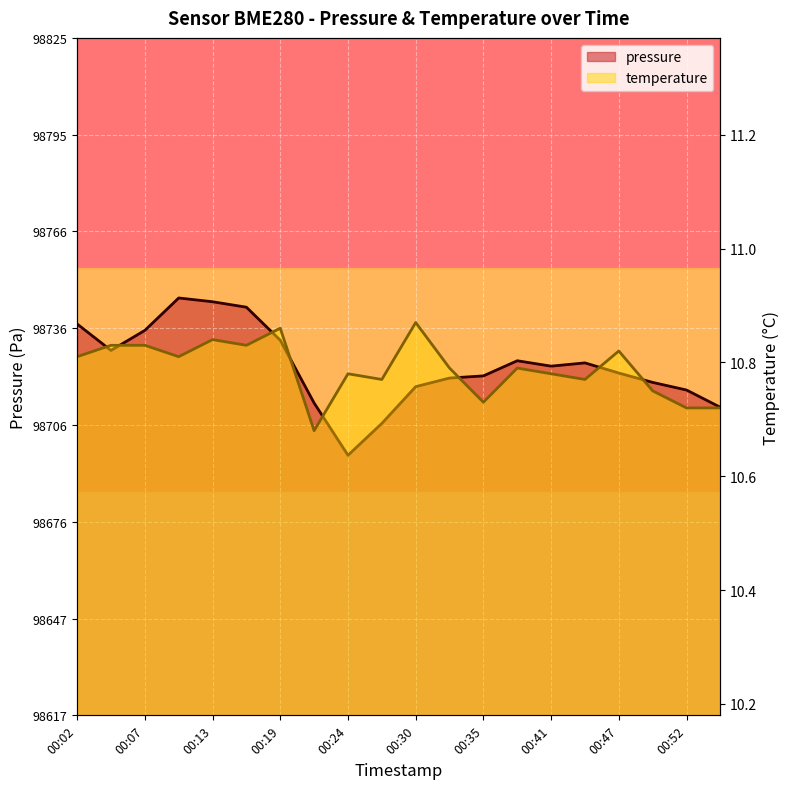

At which category does pressure reach its first local valley?

00:05